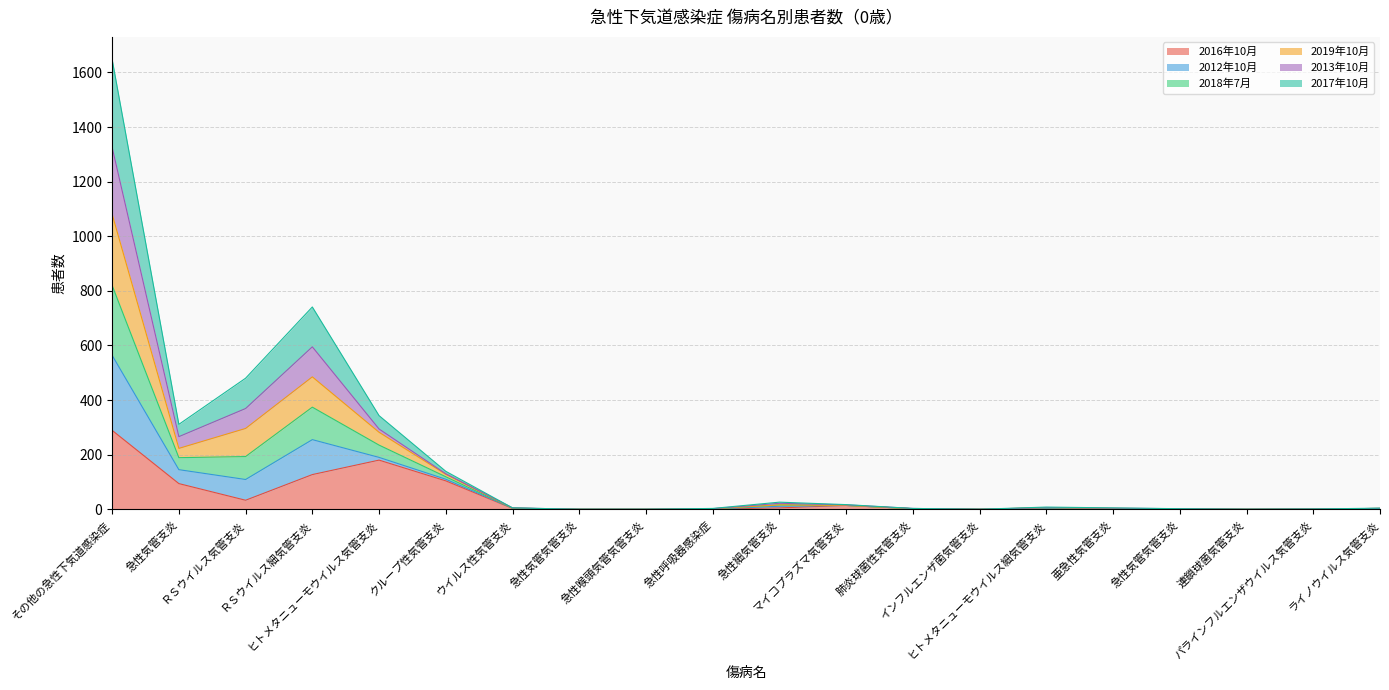

How many values in 2016年10月 are above zero?

15